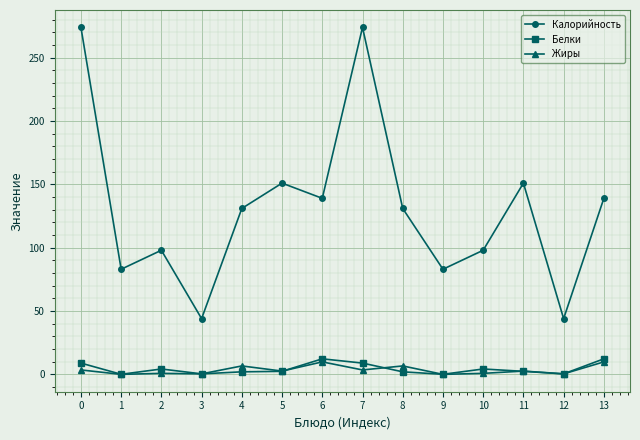

The value of Калорийность at 0 is 274.0. True or false?

True